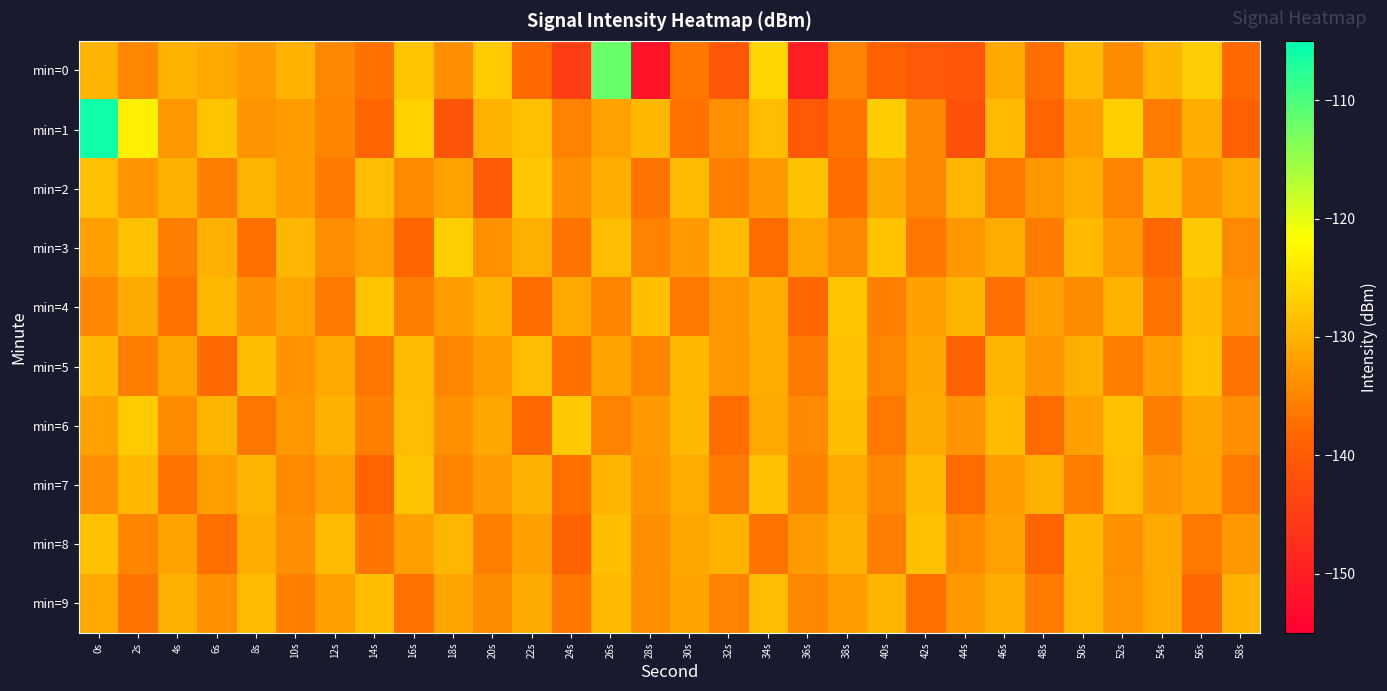

Which category has the highest value across all series?

0s